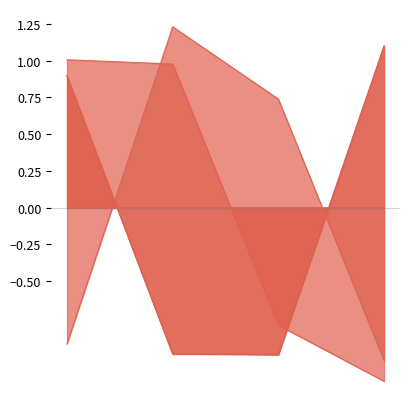

What is the difference between the maximum and second lowest values in the Page series?

2.1